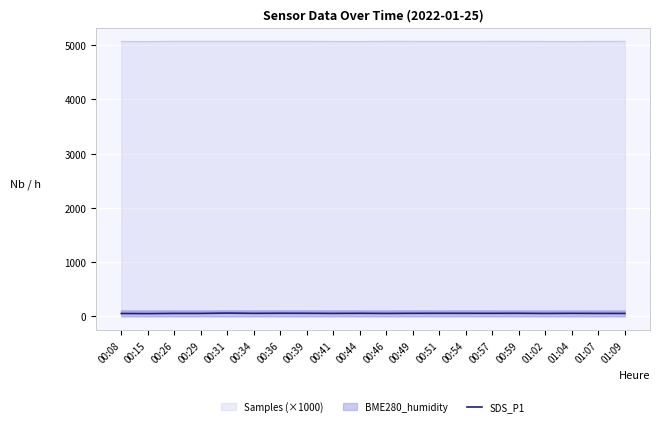

True or false: the data shows 56.1 at 00:49.

True